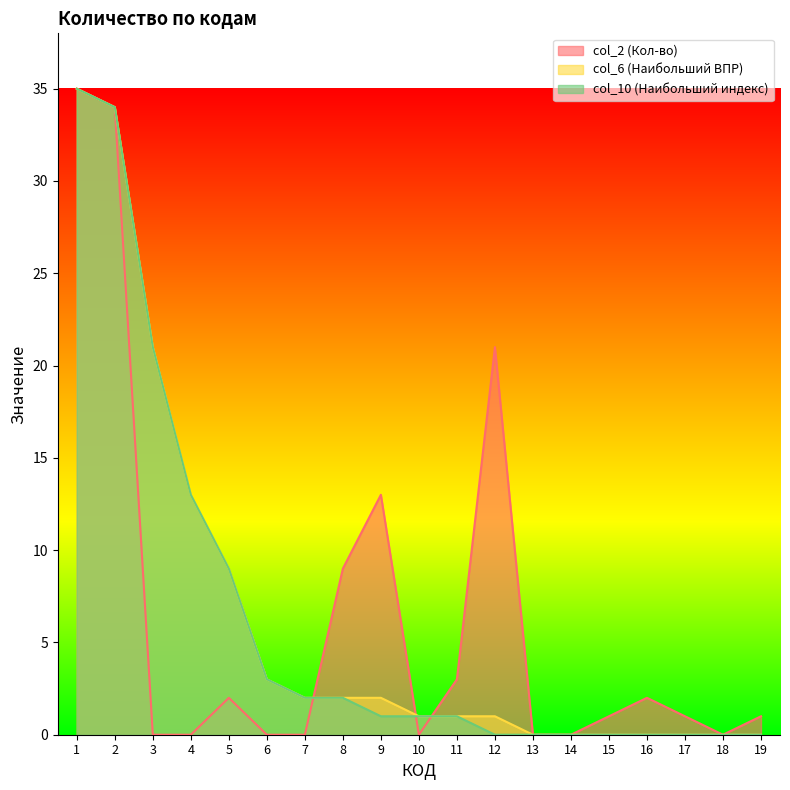

At which label is col_6 closest to 17?

3